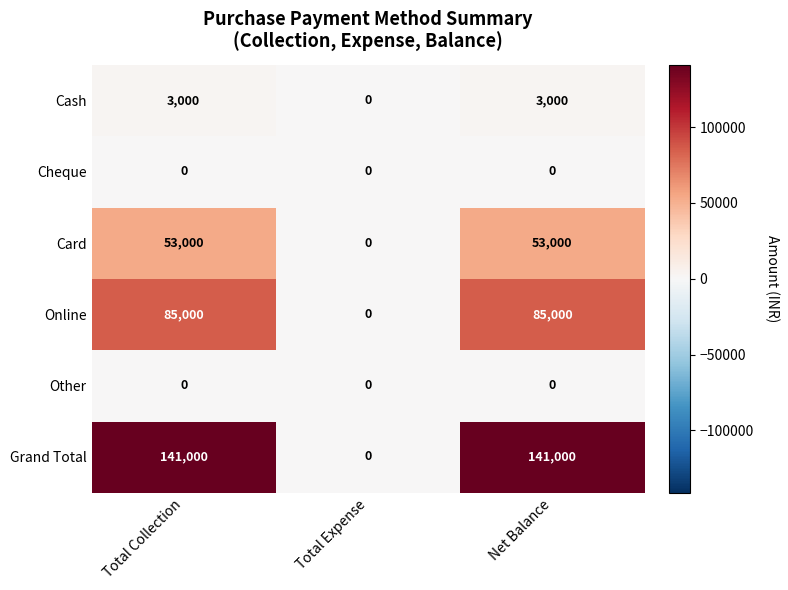

What is the total value across all series at Net Balance?

282000